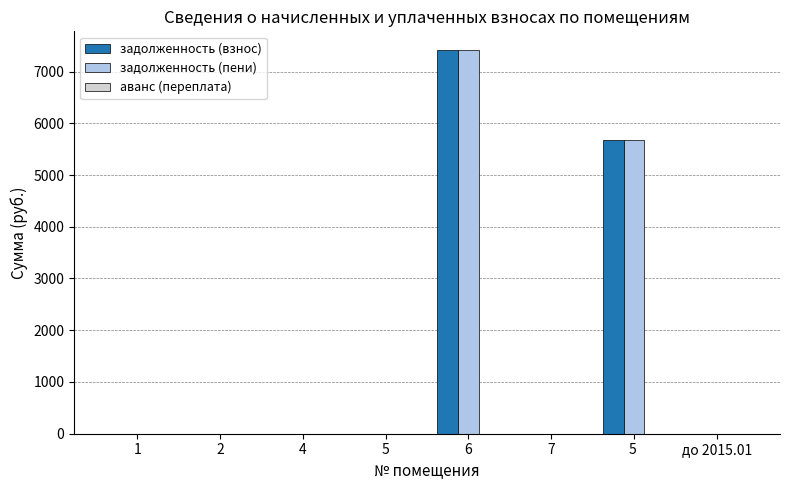

The задолженность (взнос) series shows 0.0 at 1. True or false?

True